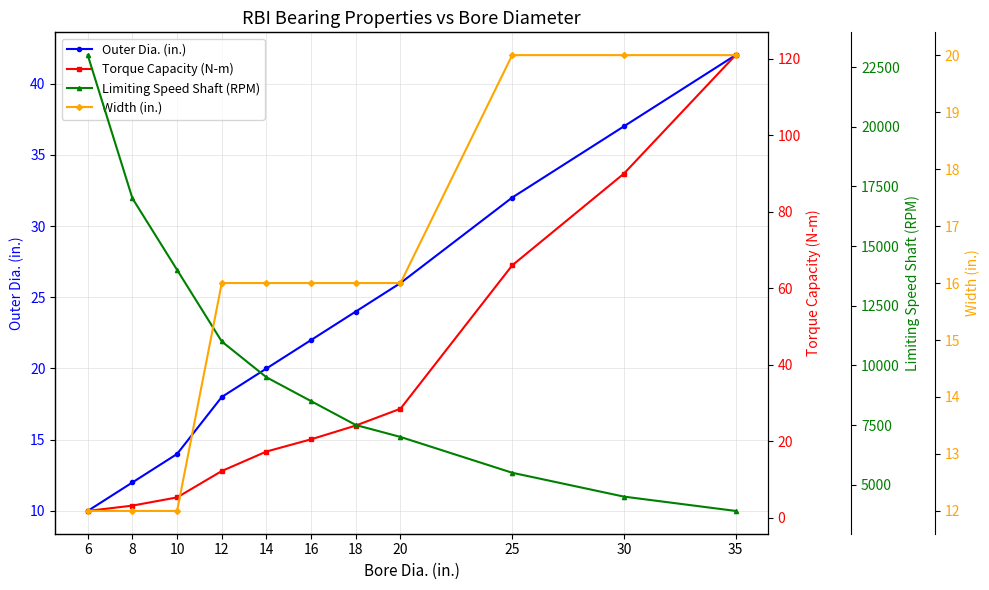

What is the difference between the maximum and minimum values in the Outer Dia. (in.) series?

32